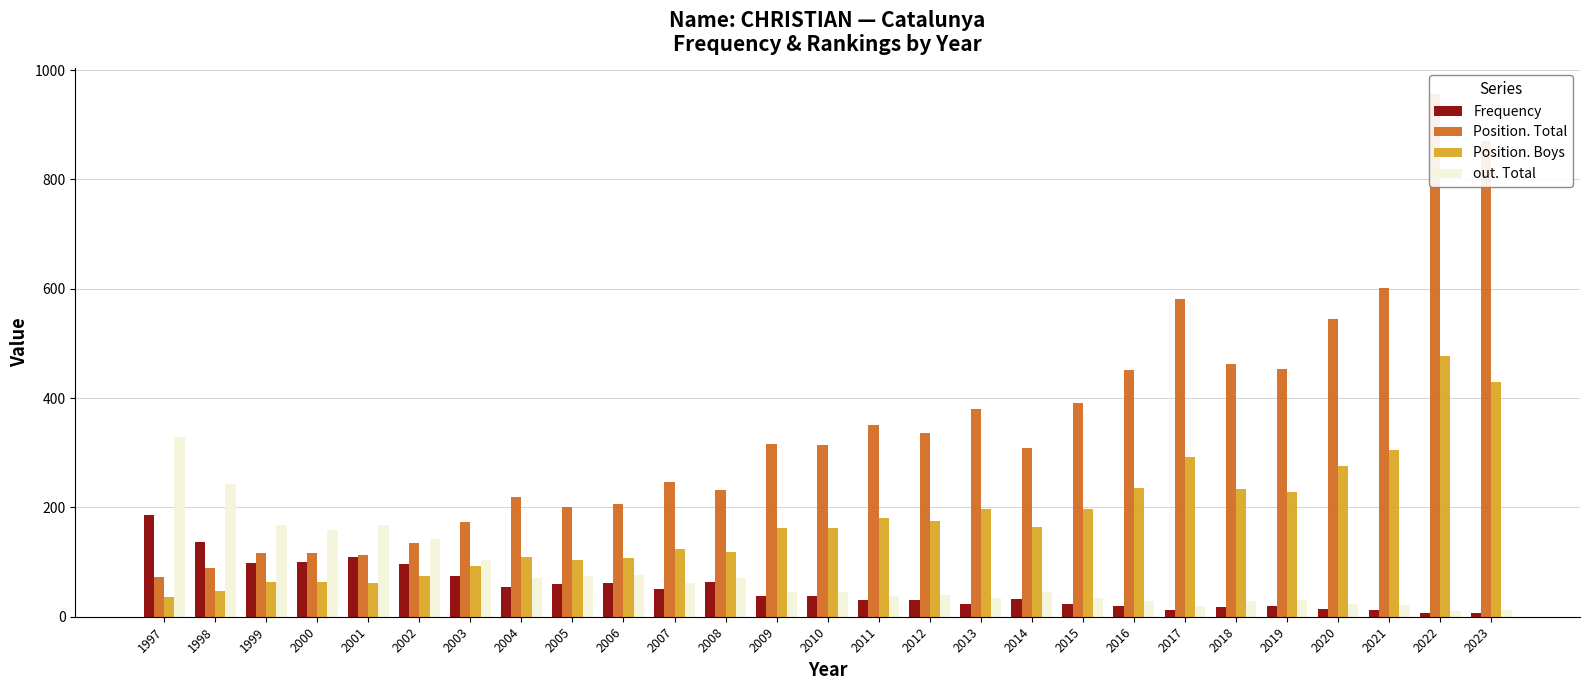

Does the chart contain stacked bars?

No